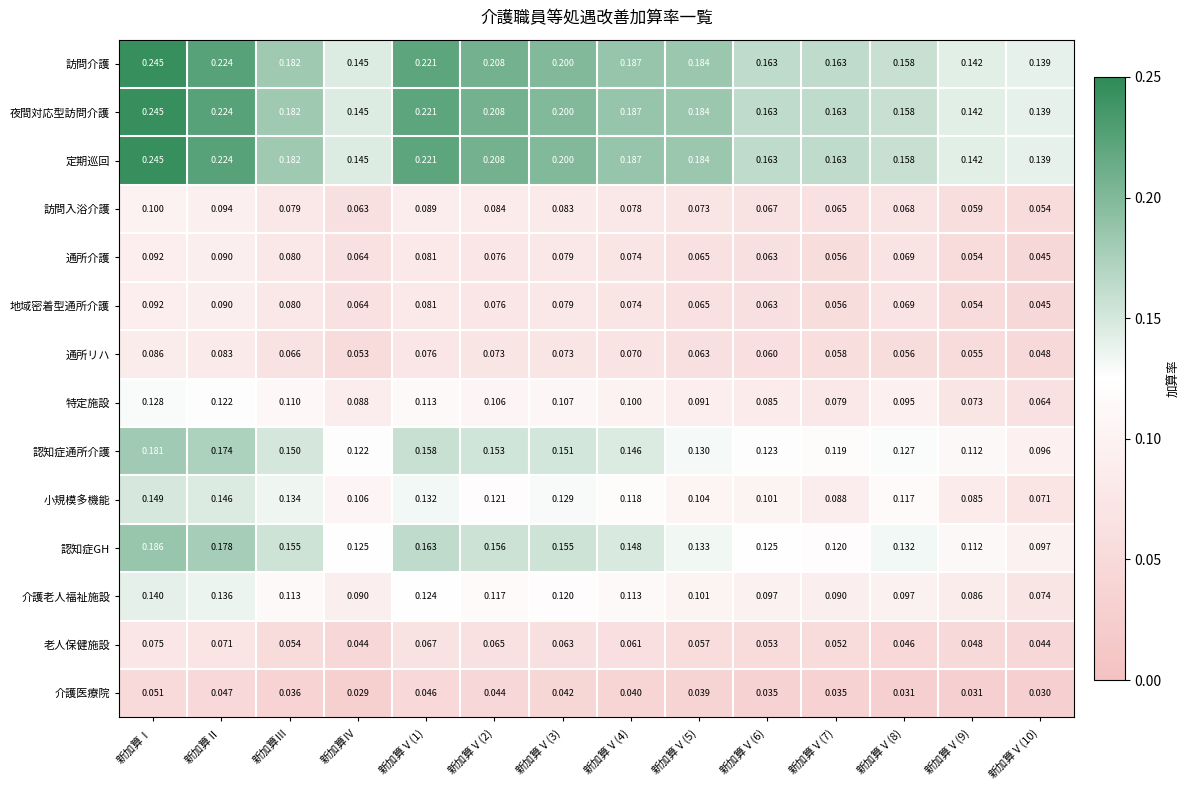

At which category is the sum across all series the highest?

新加算Ⅰ